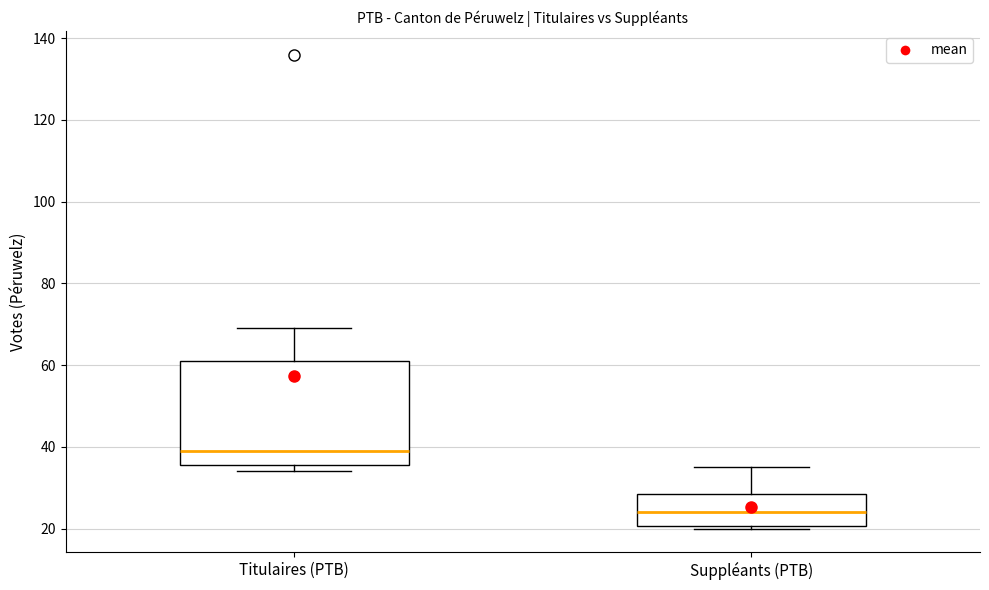

Which box is the tallest, from its lower edge to its upper edge?

Titulaires (PTB)